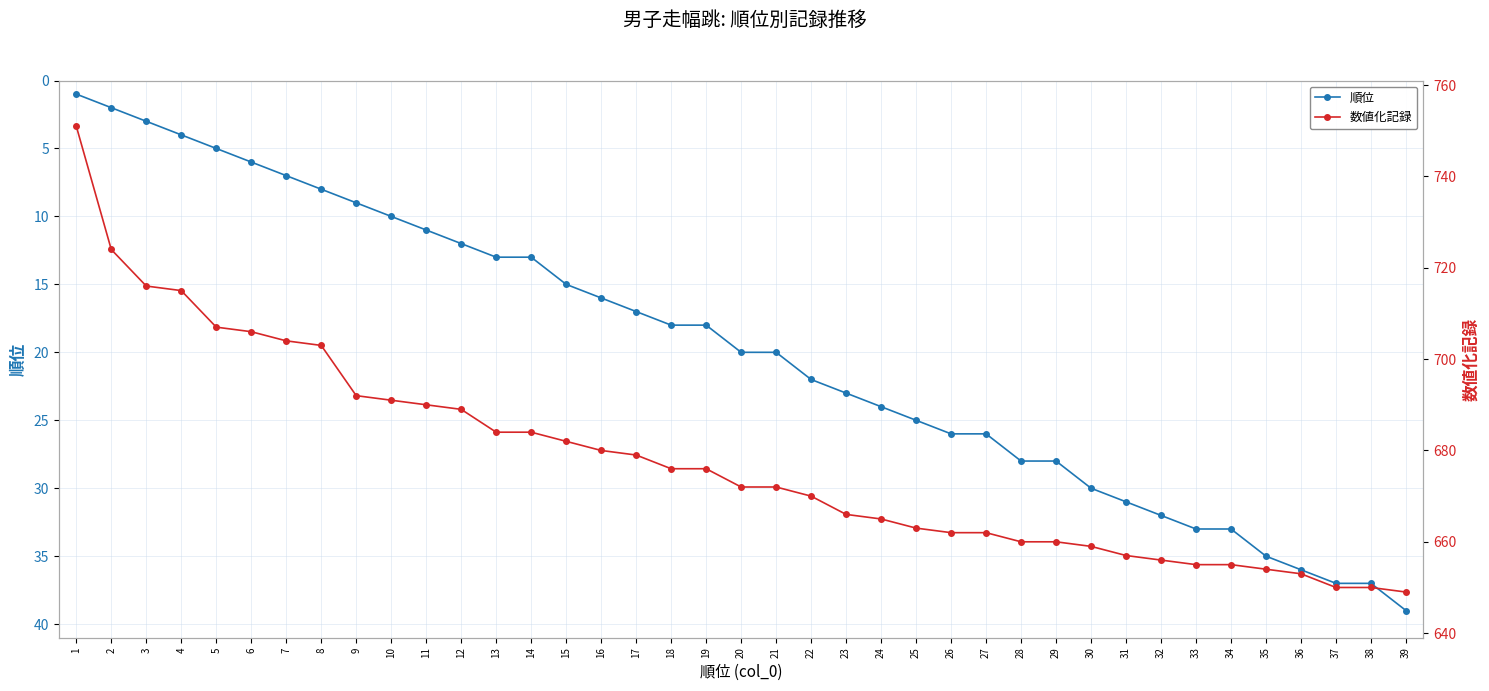

What is the total value across all series at 28?

688